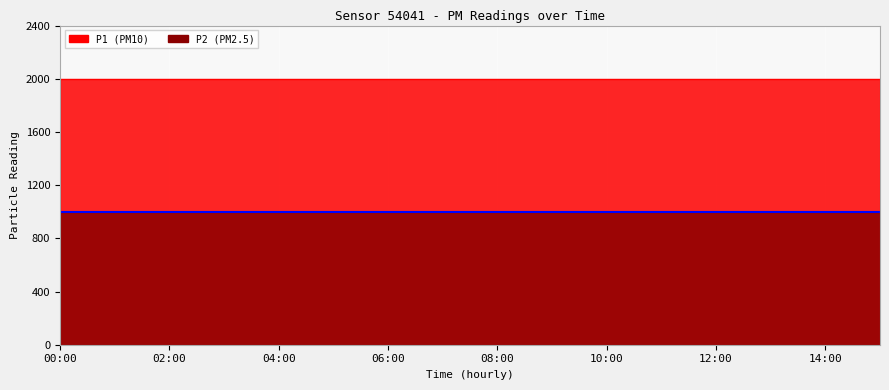

True or false: P2 and P1 intersect in this chart.

False